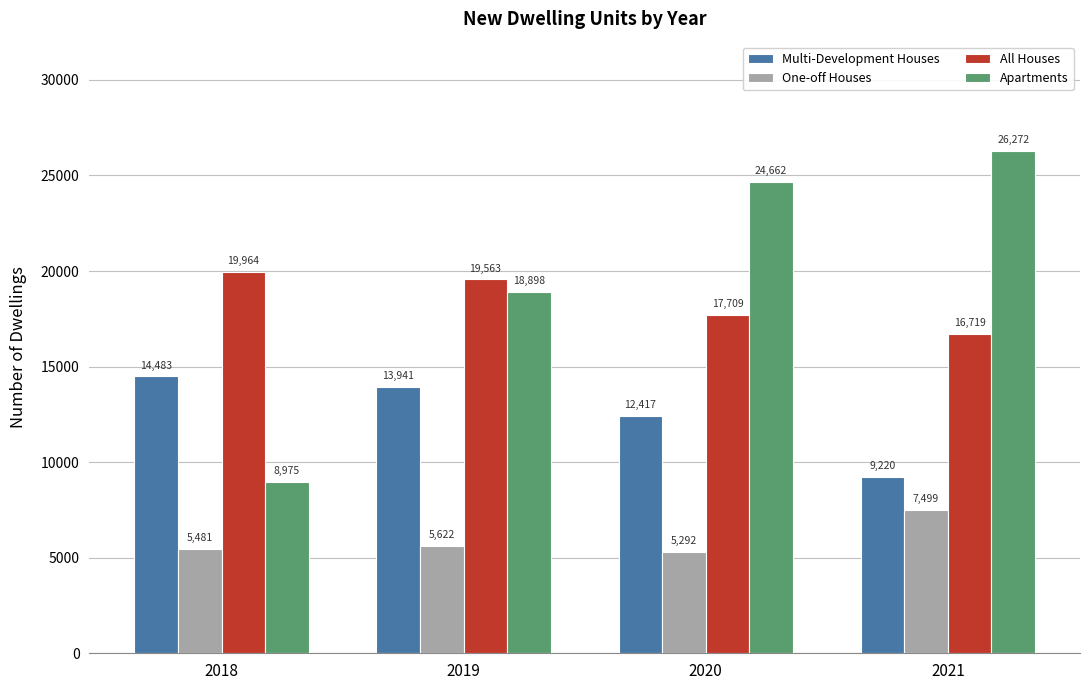

Rank the categories by Multi-Development Houses value from lowest to highest.

2021, 2020, 2019, 2018